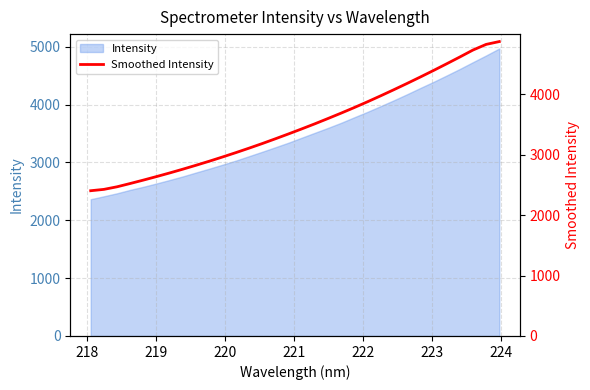

True or false: there are more than 2 points higher than both neighbors.

False